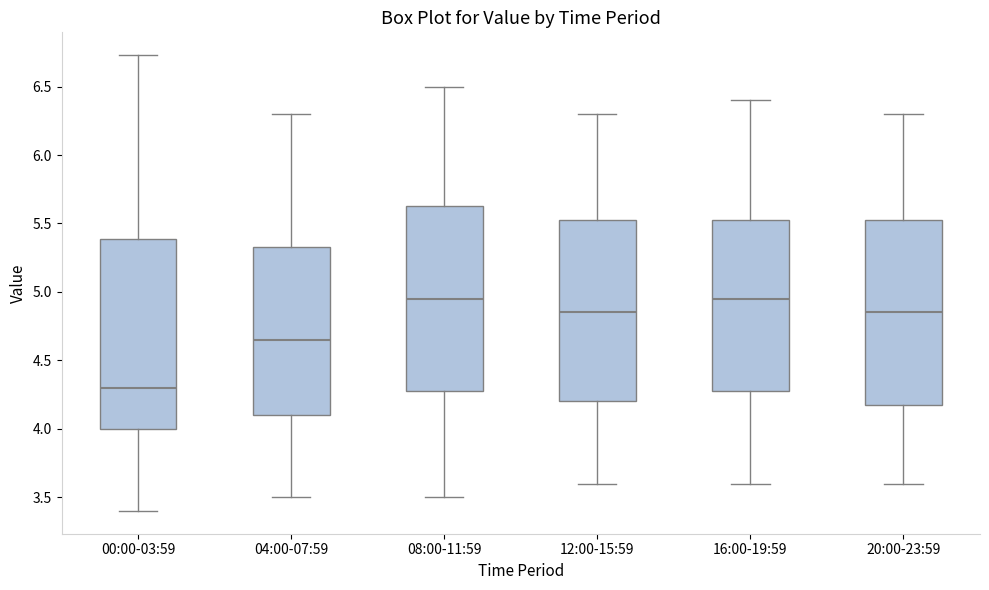

Which box has the lowest median line?

00:00-03:59